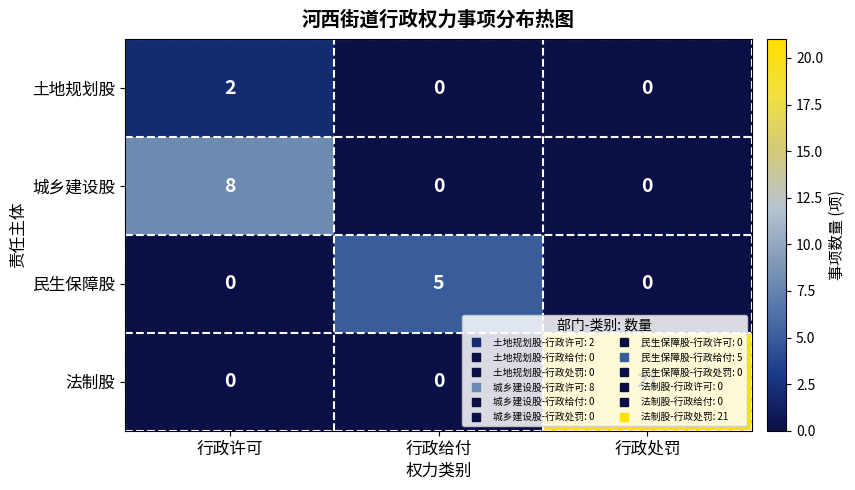

At how many categories does at least one series exceed 0?

3